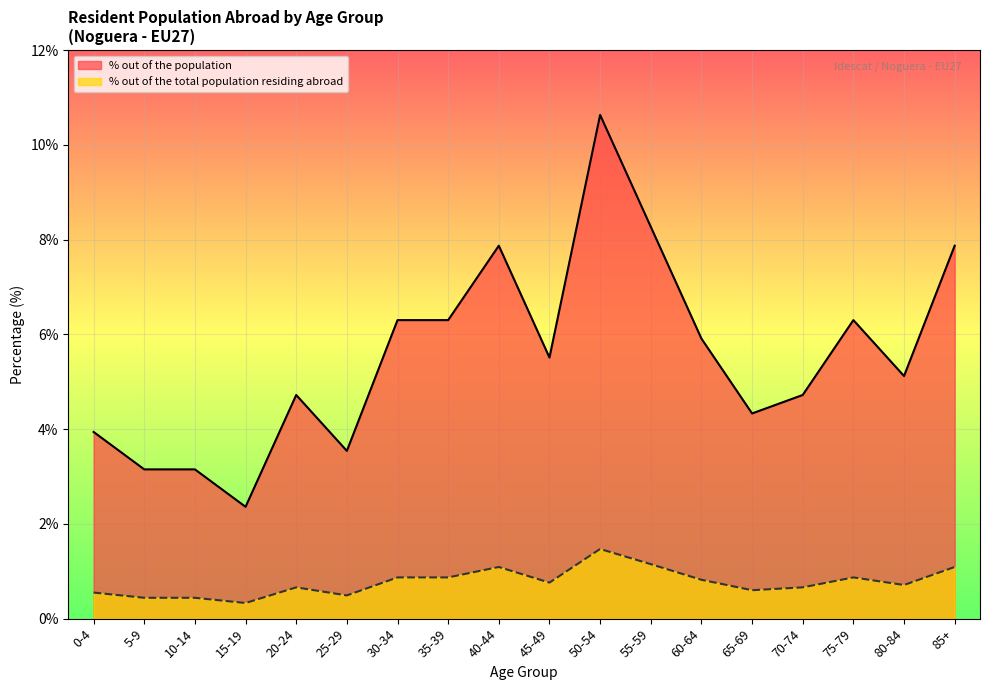

At how many categories does at least one series exceed 5?

10